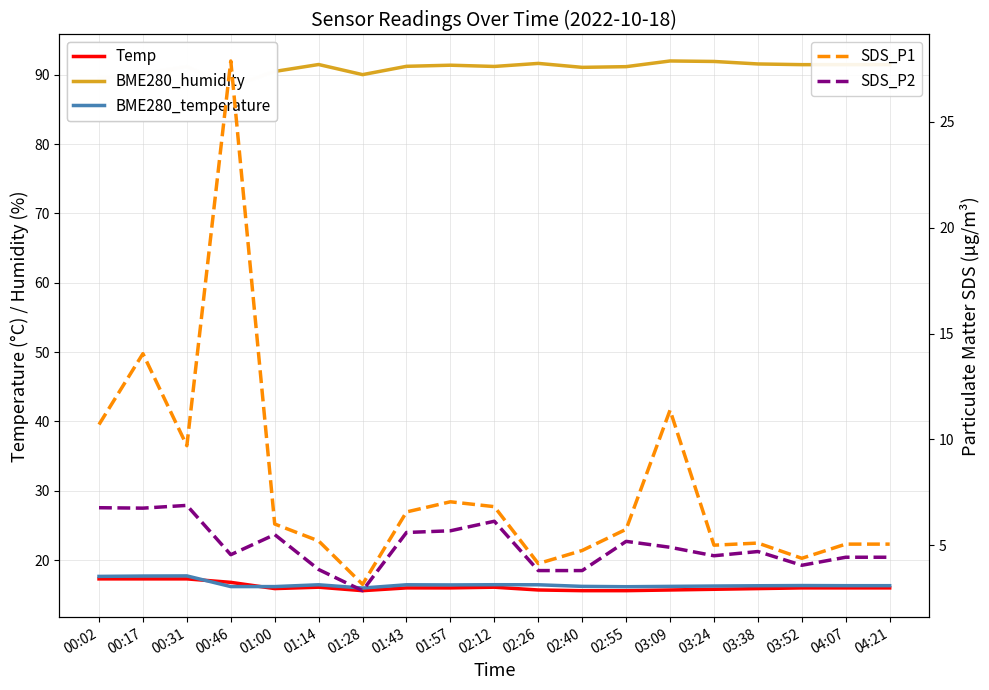

True or false: Temp and SDS_P2 cross at least once.

False